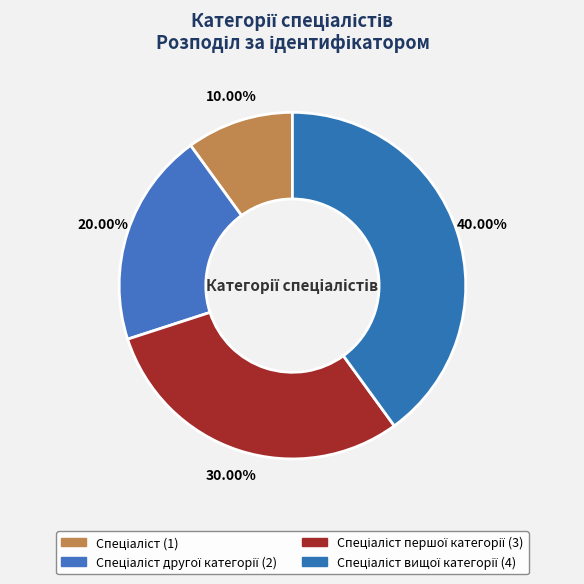

Count the number of slices in the pie.

4